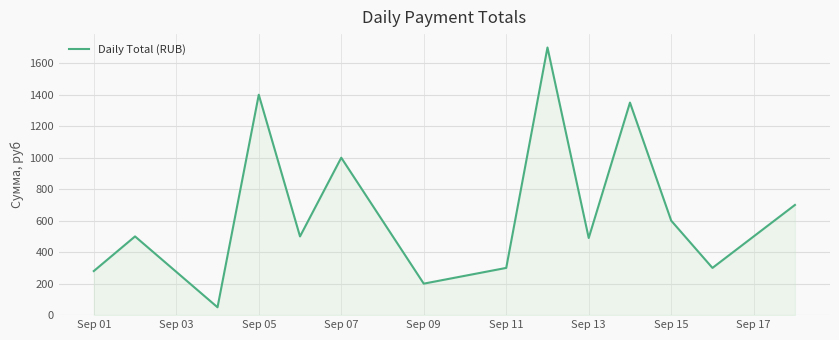

What is the difference between the maximum and minimum values?

1650